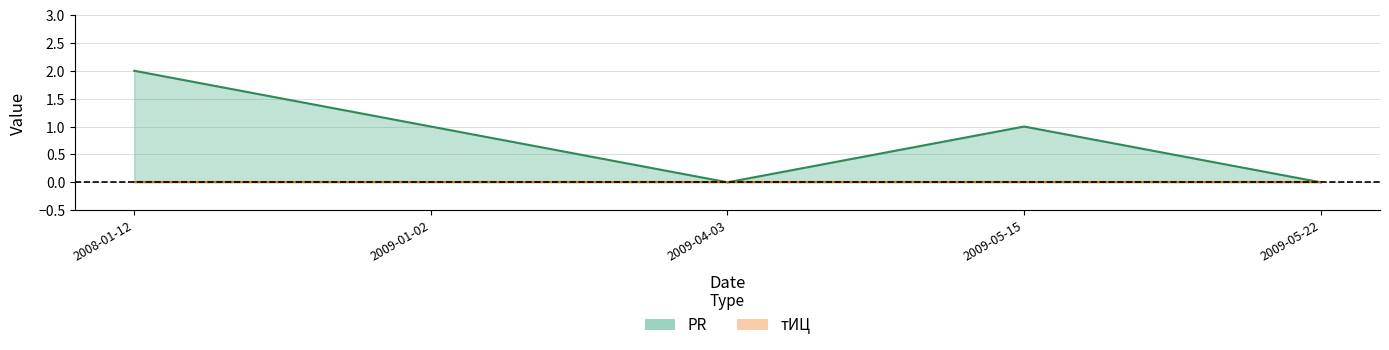

True or false: the data shows 2 at 2009-05-15.

False